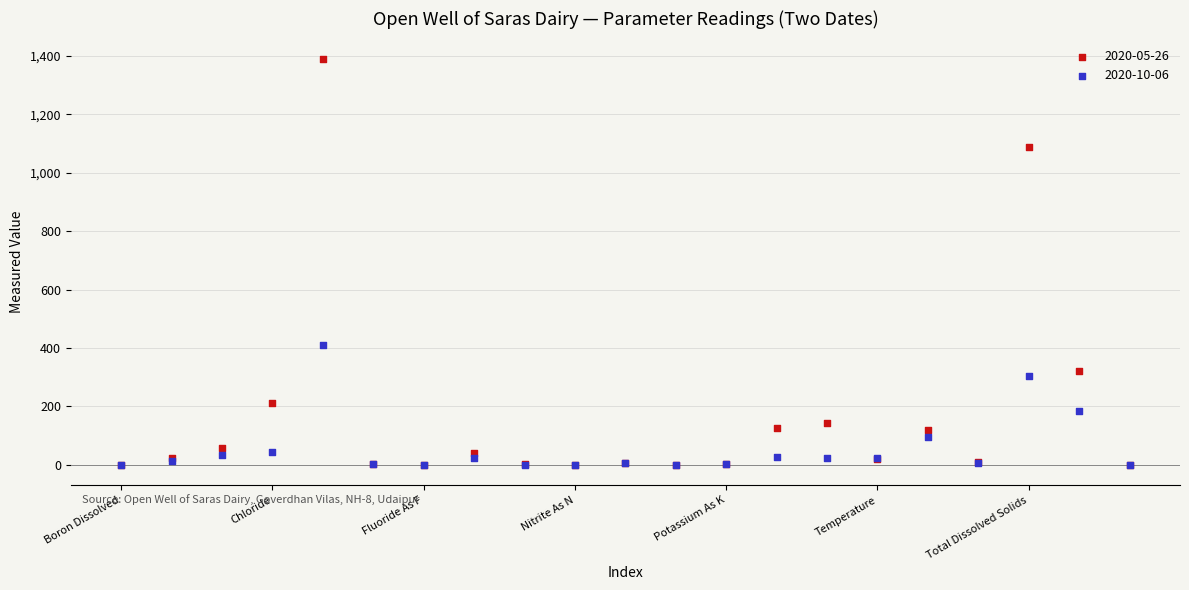

Across all series, what Y value is closest to 695?

410.0